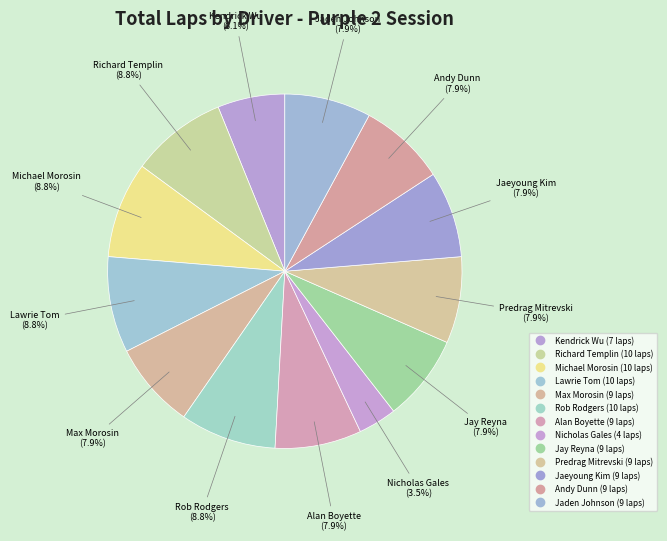

Does Richard Templin represent more than half of the total?

No